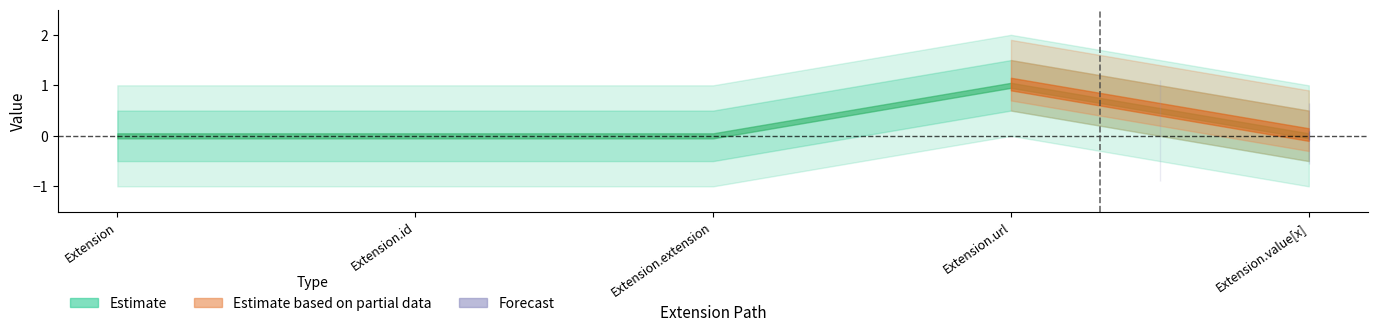

Which category has the highest value across all series?

Extension.url